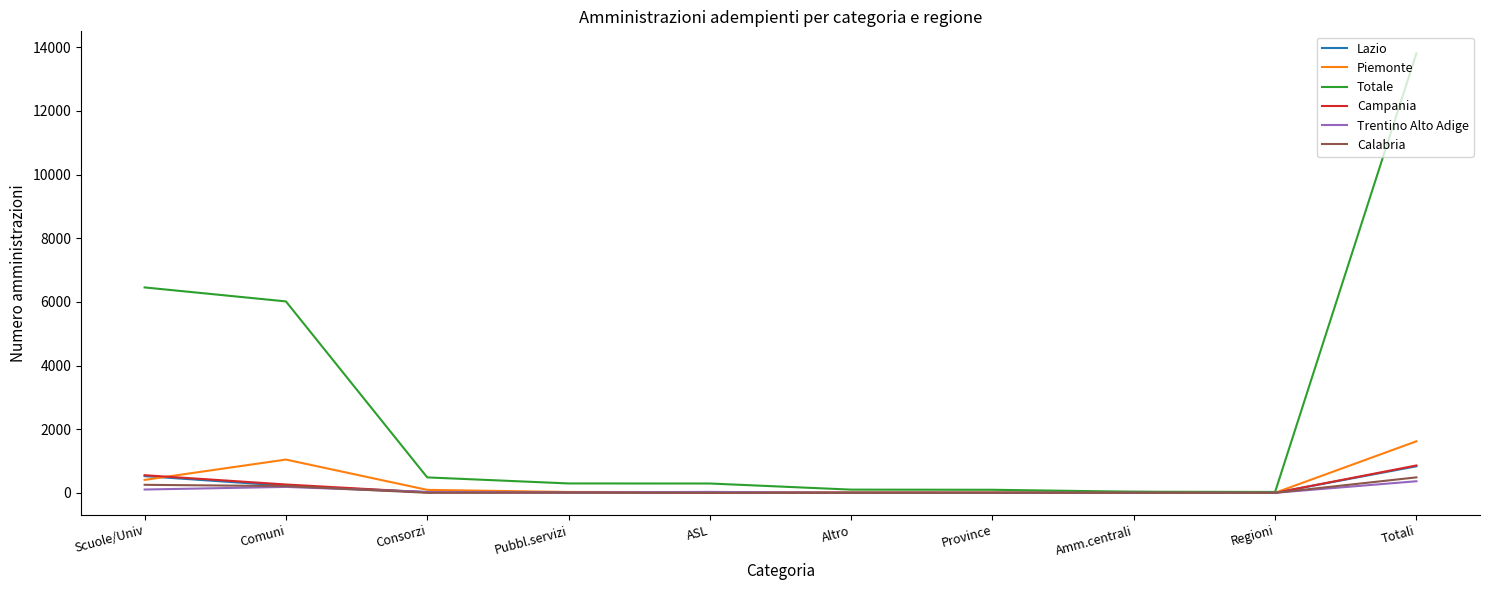

What is the difference between the highest and lowest values at Altro?

101